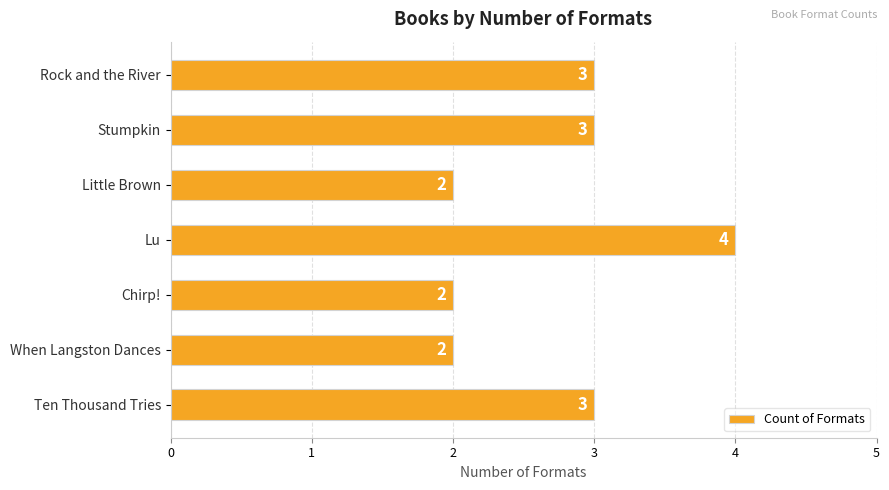

How many bars are there in total?

7